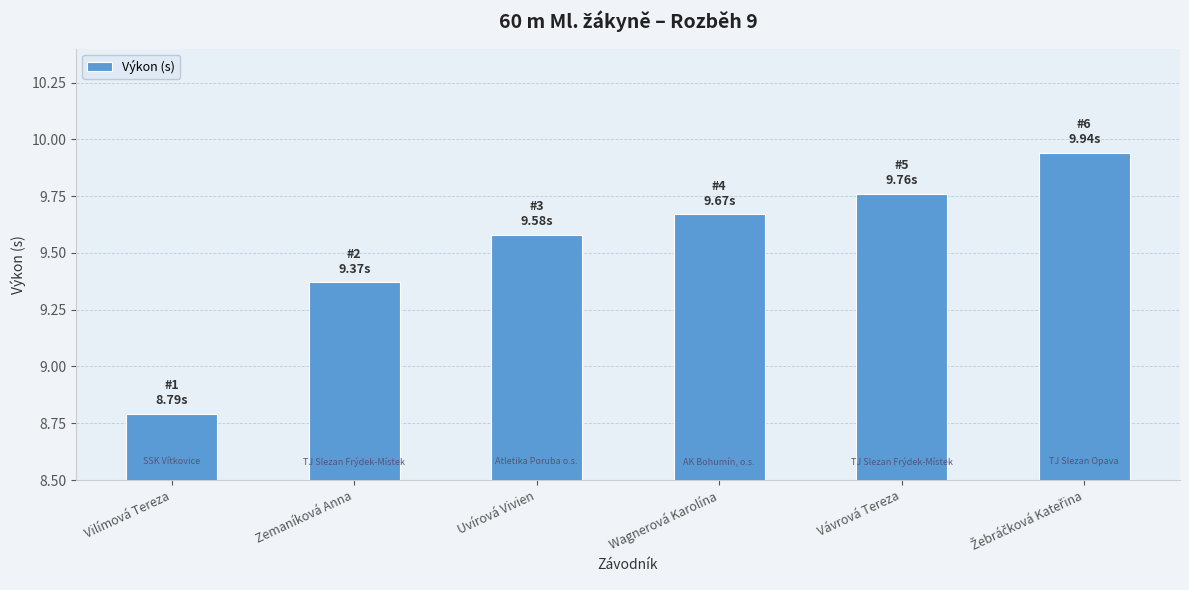

Which category has the lowest value across all series?

Vilímová Tereza